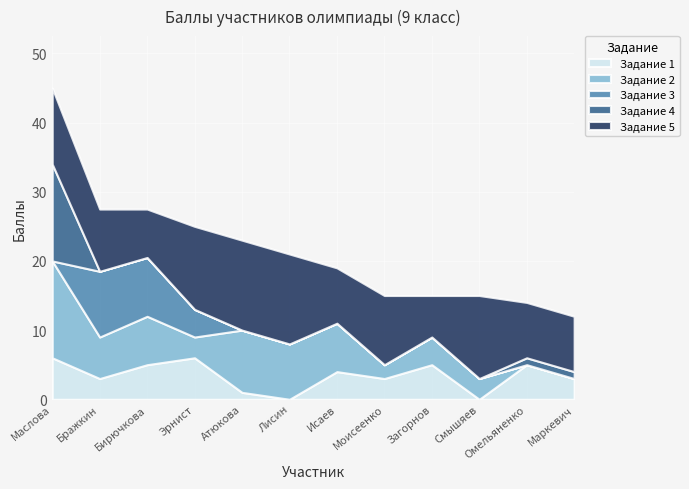

Which series has the widest spread of values?

Задание 2